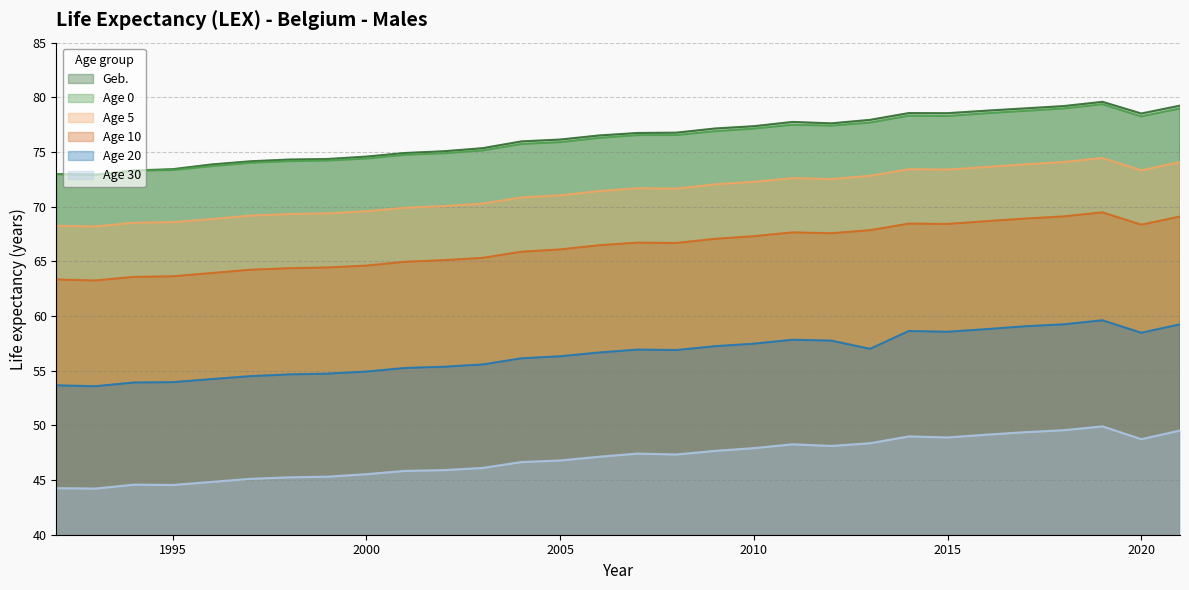

Which category has the highest value in the Age 30 series?

2019